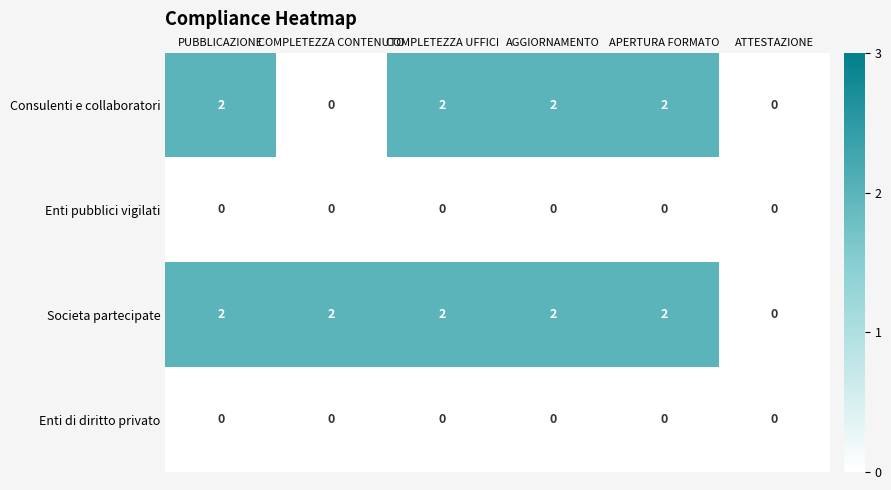

What is the sum of the Consulenti e collaboratori values at APERTURA FORMATO and PUBBLICAZIONE?

4